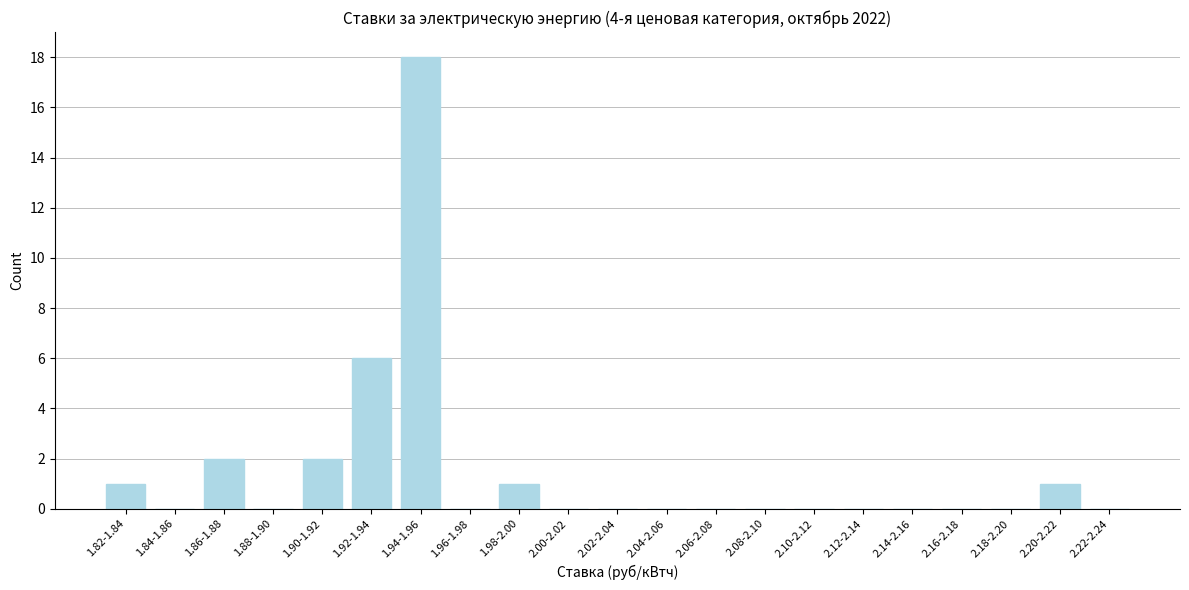

Reading right to left, what are all the values shown in this chart?

2.22-2.24=0	2.20-2.22=1	2.18-2.20=0	2.16-2.18=0	2.14-2.16=0	2.12-2.14=0	2.10-2.12=0	2.08-2.10=0	2.06-2.08=0	2.04-2.06=0	2.02-2.04=0	2.00-2.02=0	1.98-2.00=1	1.96-1.98=0	1.94-1.96=18	1.92-1.94=6	1.90-1.92=2	1.88-1.90=0	1.86-1.88=2	1.84-1.86=0	1.82-1.84=1